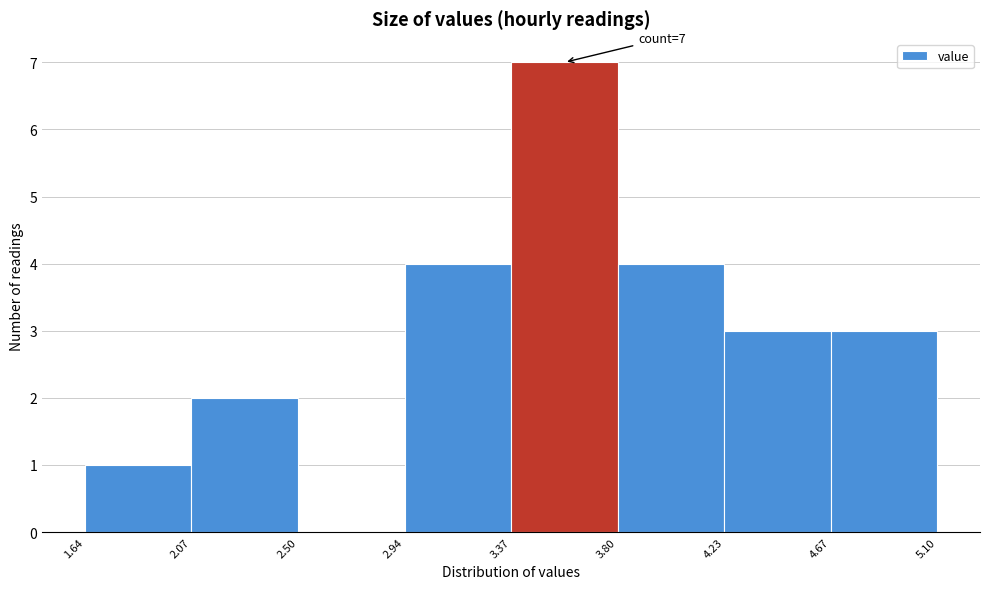

Which range on the x-axis has the tallest bar?

3.37 to 3.80